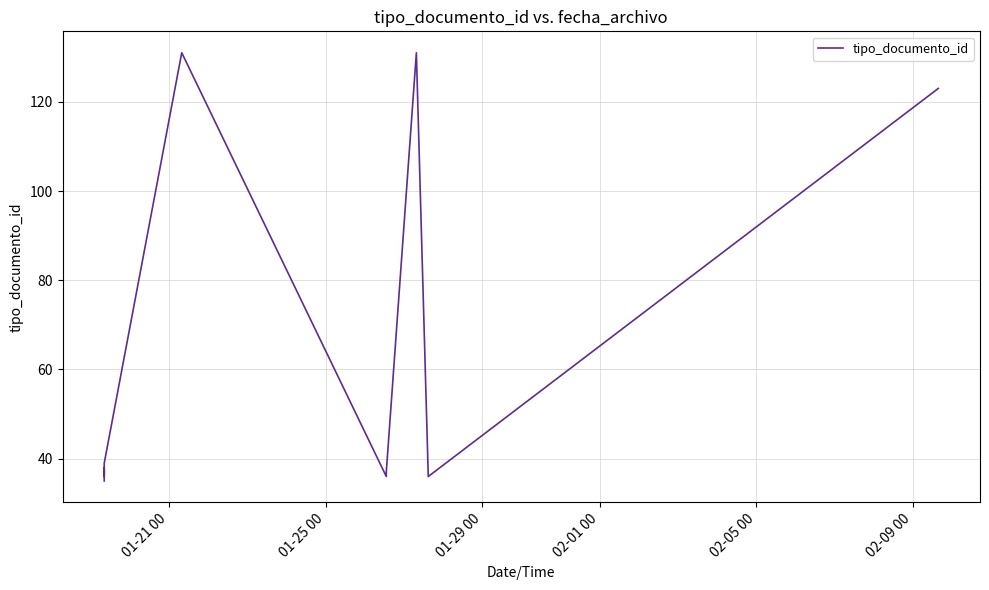

How many points are lower than both their immediate neighbors (excluding endpoints)?

3